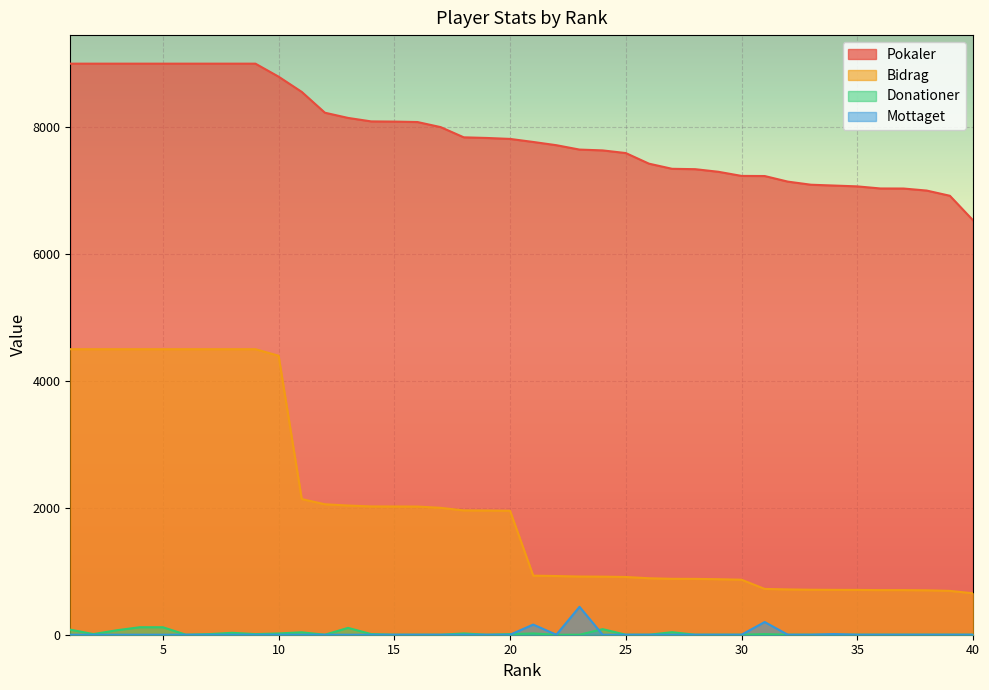

Is the value of Mottaget at 26 greater than the value of Pokaler at 18?

No